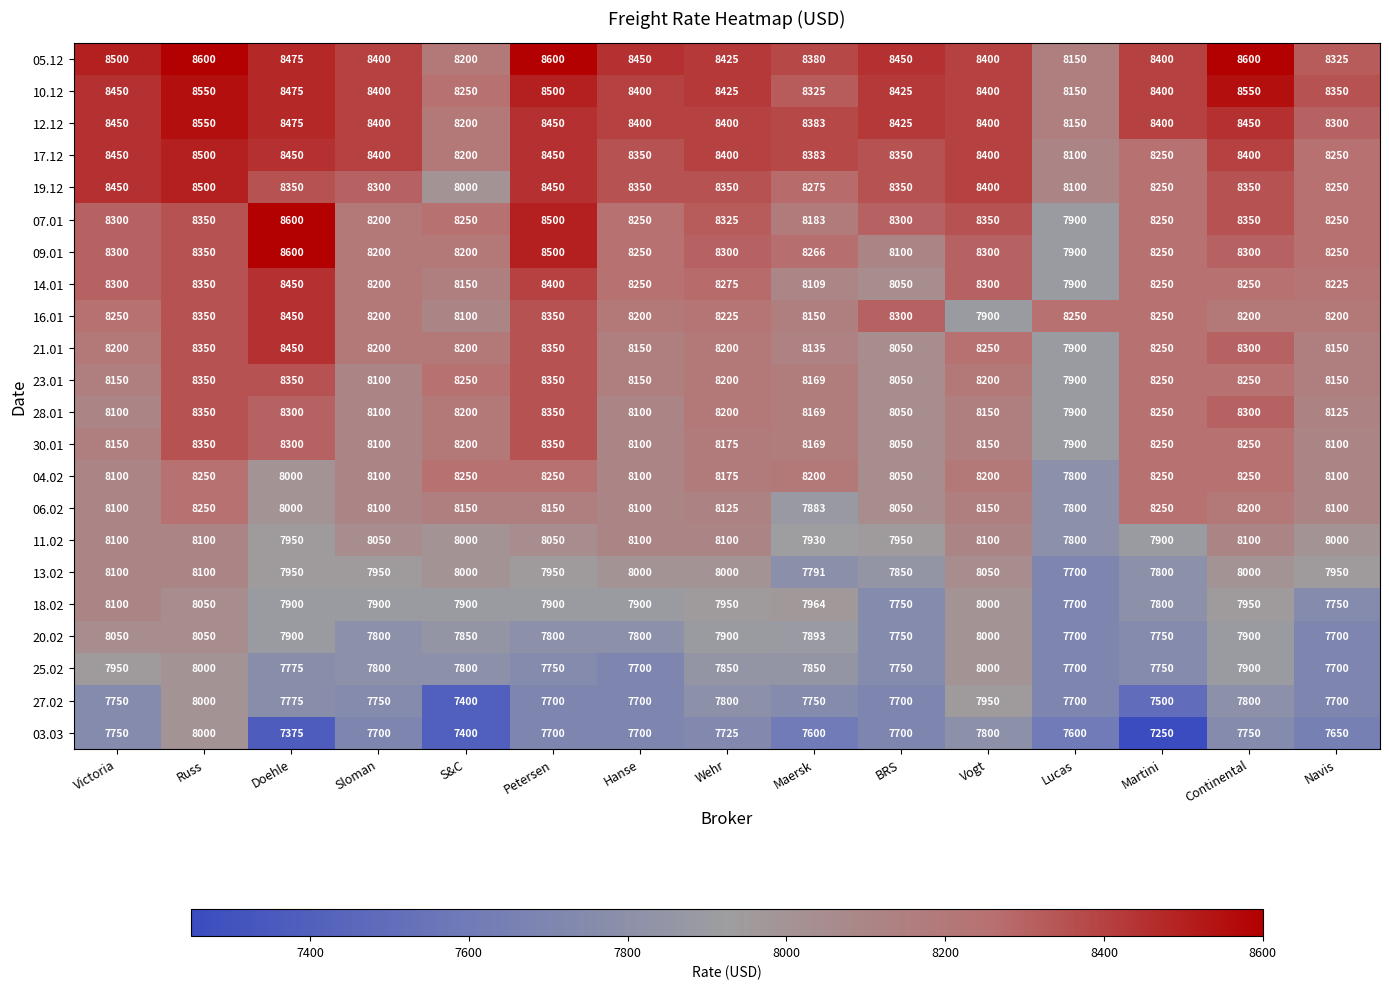

What is the total value across all series at Doehle?

180350